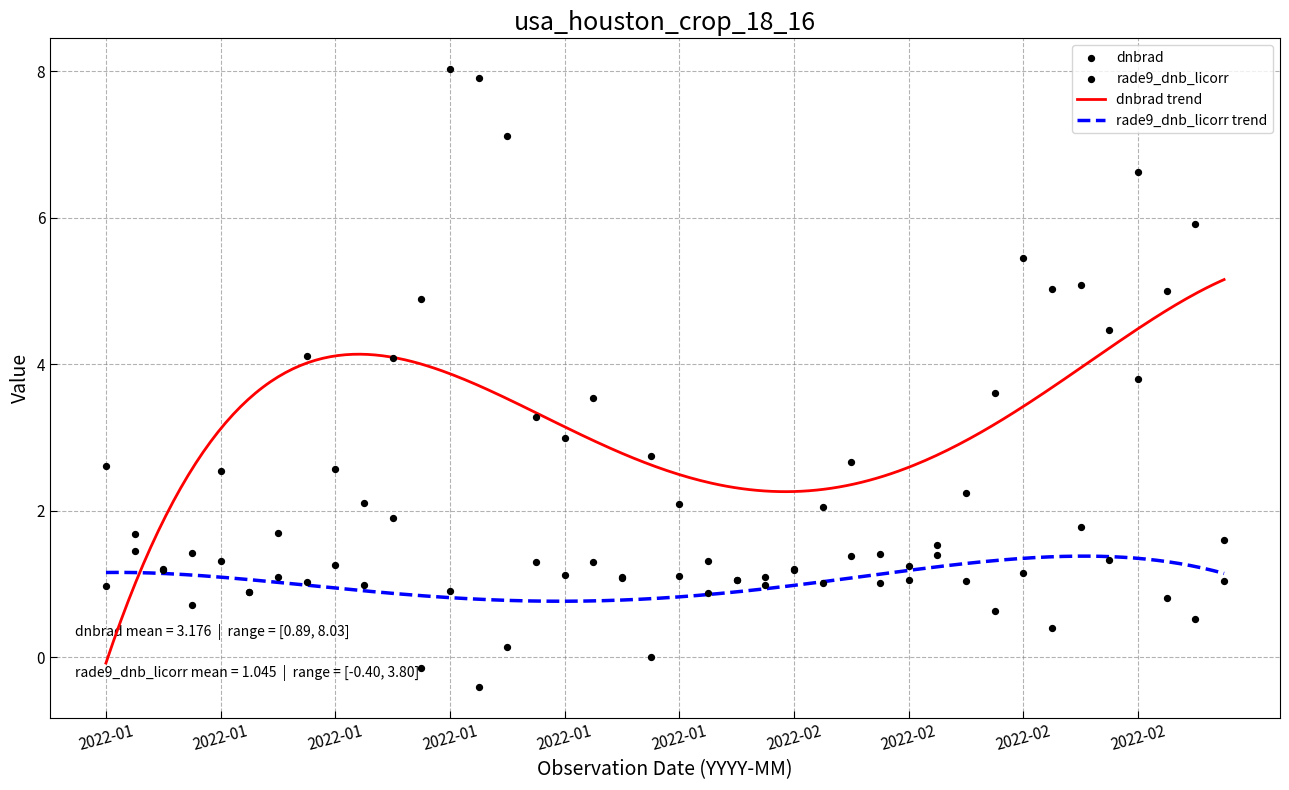

Which series reaches the maximum Y coordinate?

dnbrad